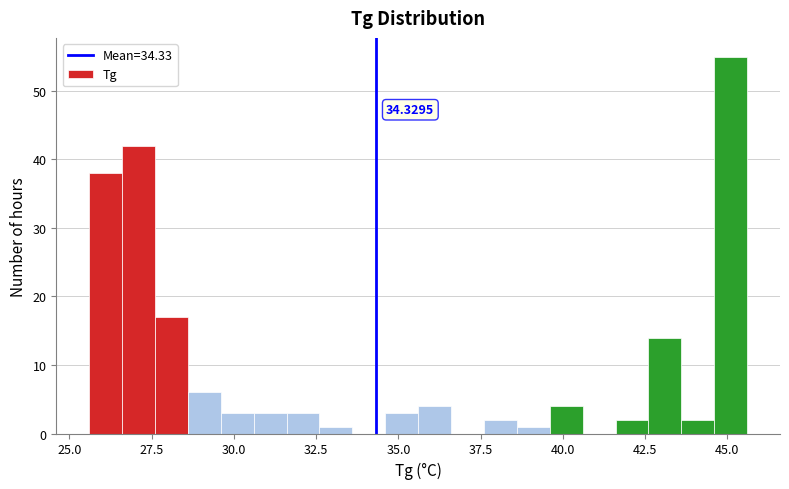

Around what value on the x-axis is the tallest bar? Give the approximate position of its centre, as read against the axis.

45.0